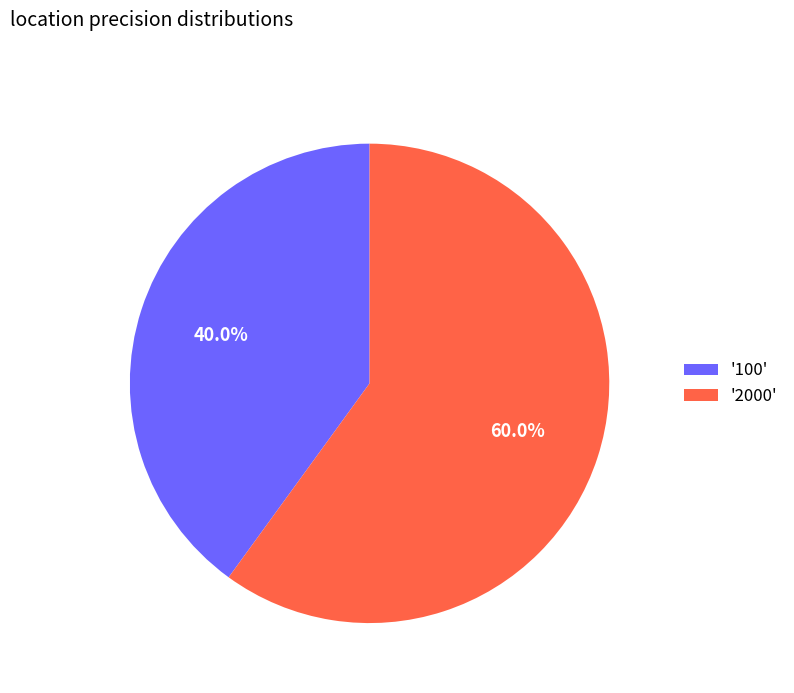

How many slices are in this pie chart?

2